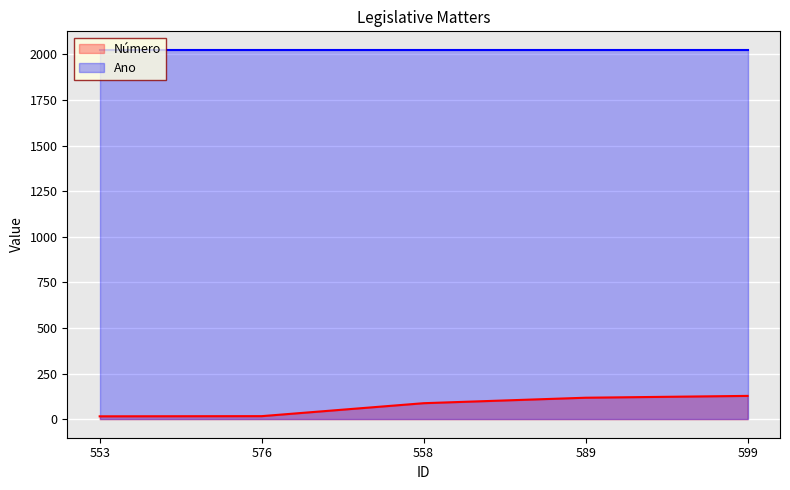

True or false: the data shows 128 at 599.

True